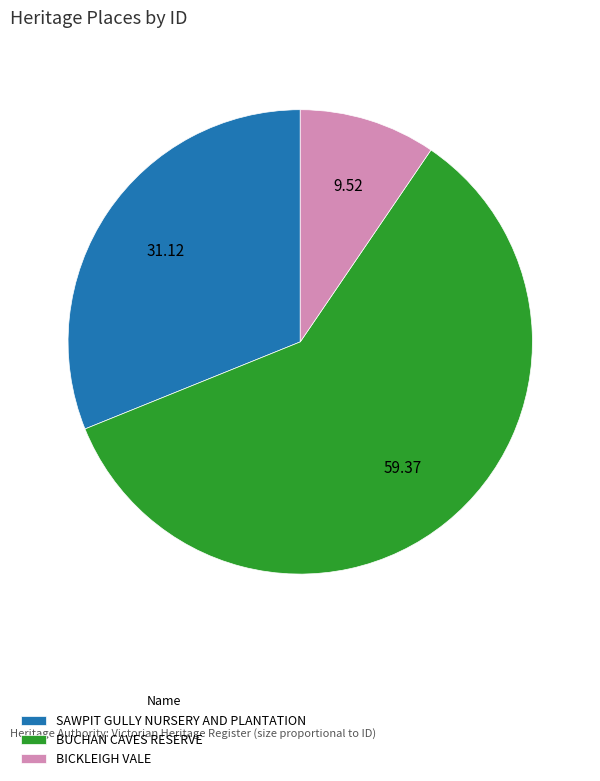

What is the smallest slice in the pie chart?

BICKLEIGH VALE